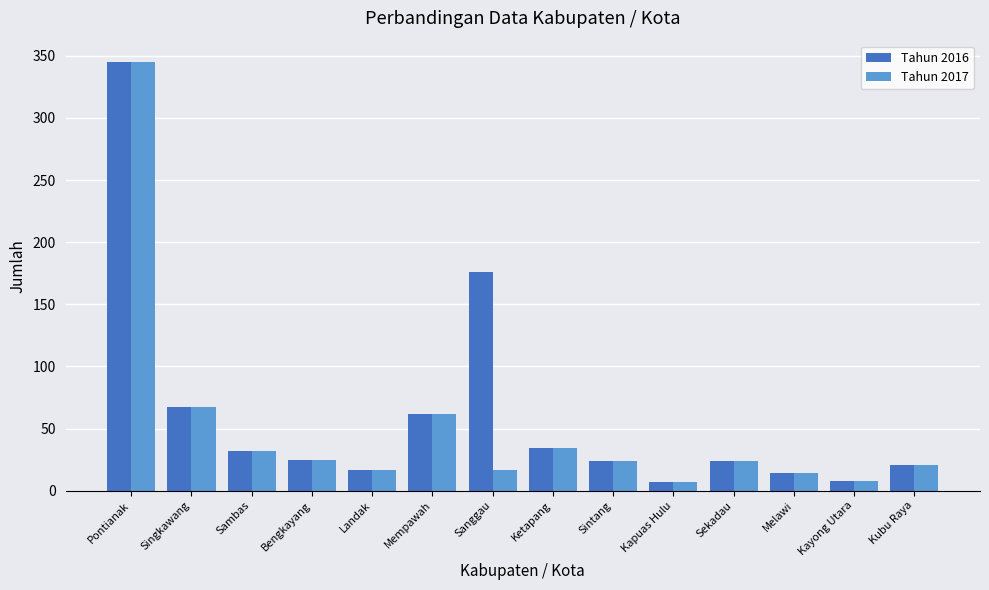

At which label does Tahun 2016 reach its peak?

Pontianak